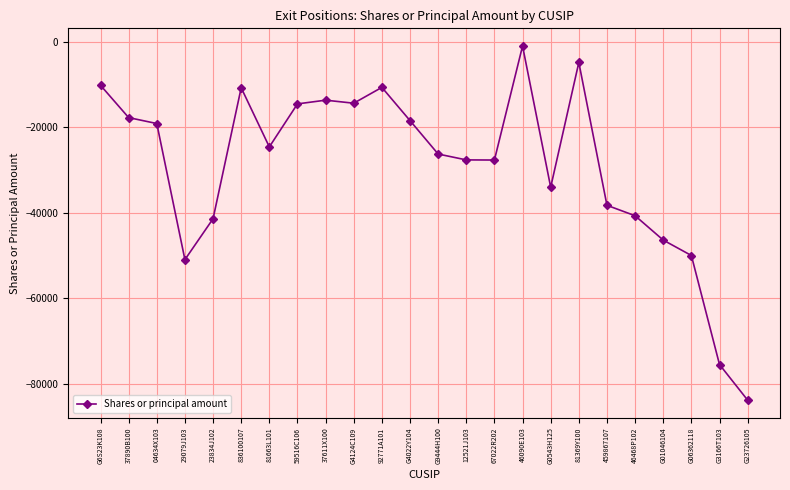

What is the difference between the second highest and minimum values?

78990